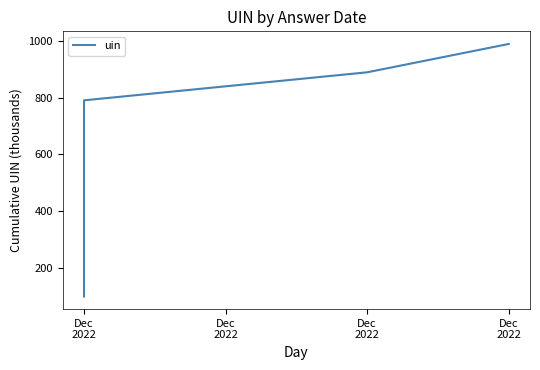

The chart shows a value of 1220.7 at 8. True or false?

False